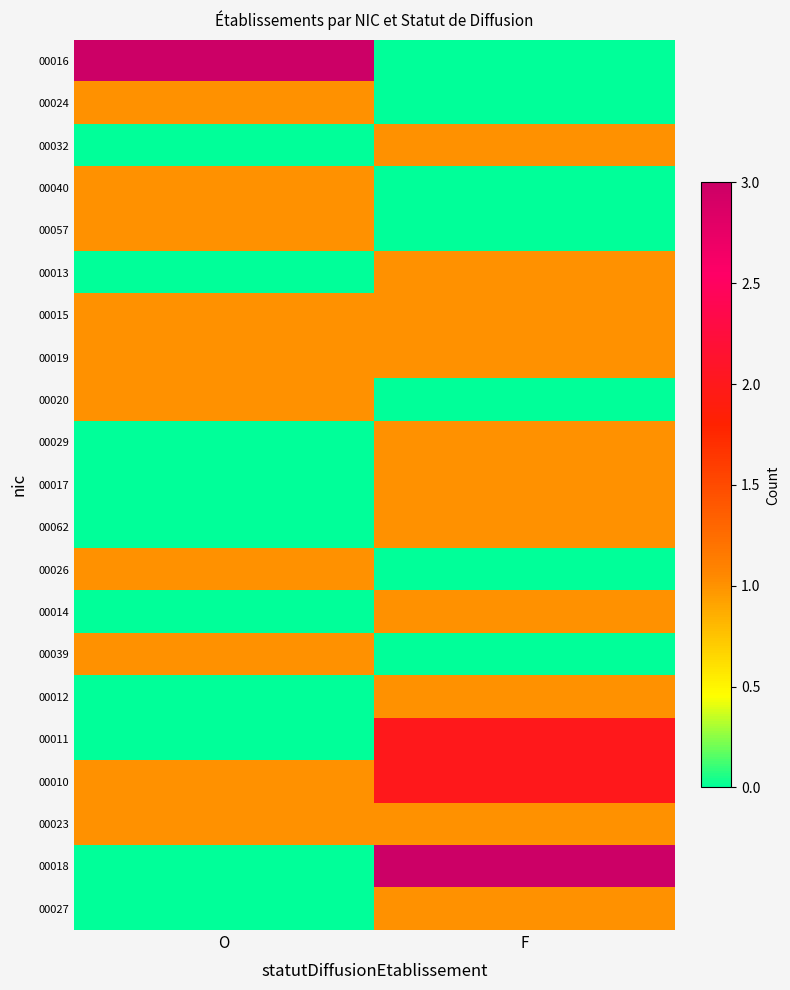

At F, list the series in order from largest to smallest.

00018, 00011, 00010, 00032, 00013, 00015, 00019, 00029, 00017, 00062, 00014, 00012, 00023, 00027, 00016, 00024, 00040, 00057, 00020, 00026, 00039